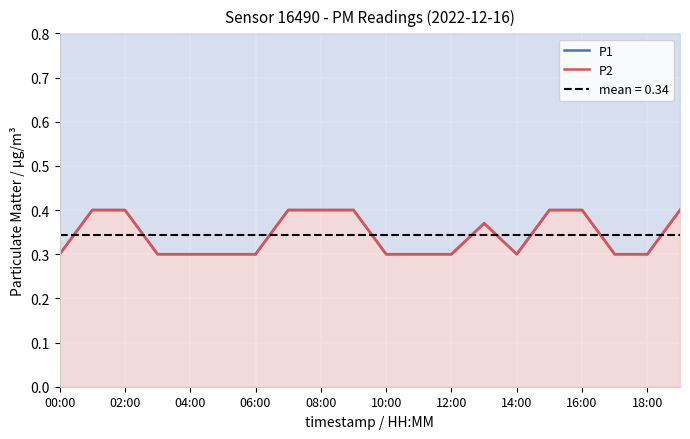

True or false: P1 has more than 2 points higher than both neighbors.

False